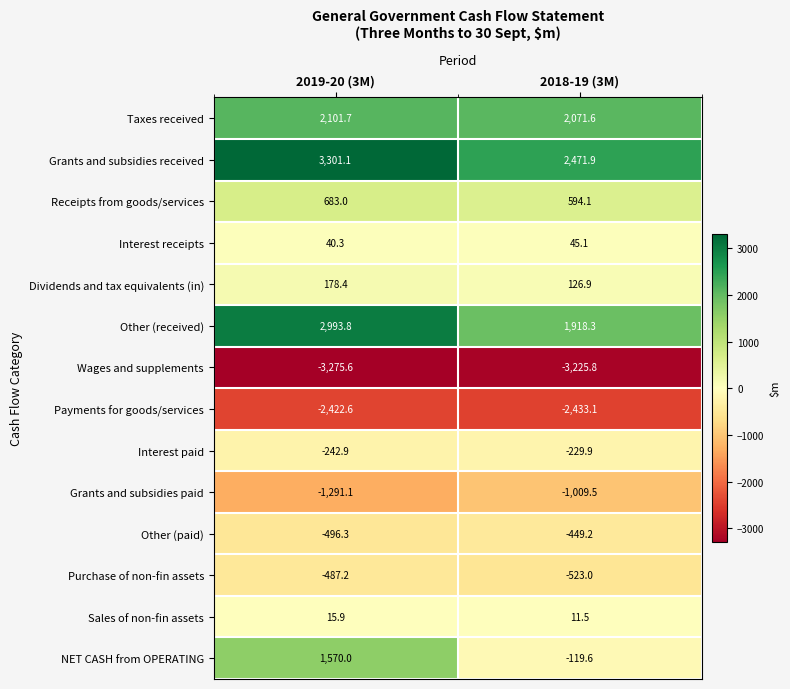

Reading right to left, transcribe all the data shown in this chart.

Taxes received: 2018-19 (3M)=2071.6	2019-20 (3M)=2101.7
Grants and subsidies received: 2018-19 (3M)=2471.9	2019-20 (3M)=3301.1
Receipts from goods/services: 2018-19 (3M)=594.1	2019-20 (3M)=683.0
Interest receipts: 2018-19 (3M)=45.1	2019-20 (3M)=40.3
Dividends and tax equivalents (in): 2018-19 (3M)=126.9	2019-20 (3M)=178.4
Other (received): 2018-19 (3M)=1918.3	2019-20 (3M)=2993.8
Wages and supplements: 2018-19 (3M)=-3225.8	2019-20 (3M)=-3275.6
Payments for goods/services: 2018-19 (3M)=-2433.1	2019-20 (3M)=-2422.6
Interest paid: 2018-19 (3M)=-229.9	2019-20 (3M)=-242.9
Grants and subsidies paid: 2018-19 (3M)=-1009.5	2019-20 (3M)=-1291.1
Other (paid): 2018-19 (3M)=-449.2	2019-20 (3M)=-496.3
Purchase of non-fin assets: 2018-19 (3M)=-523.0	2019-20 (3M)=-487.2
Sales of non-fin assets: 2018-19 (3M)=11.5	2019-20 (3M)=15.9
NET CASH from OPERATING: 2018-19 (3M)=-119.6	2019-20 (3M)=1570.0